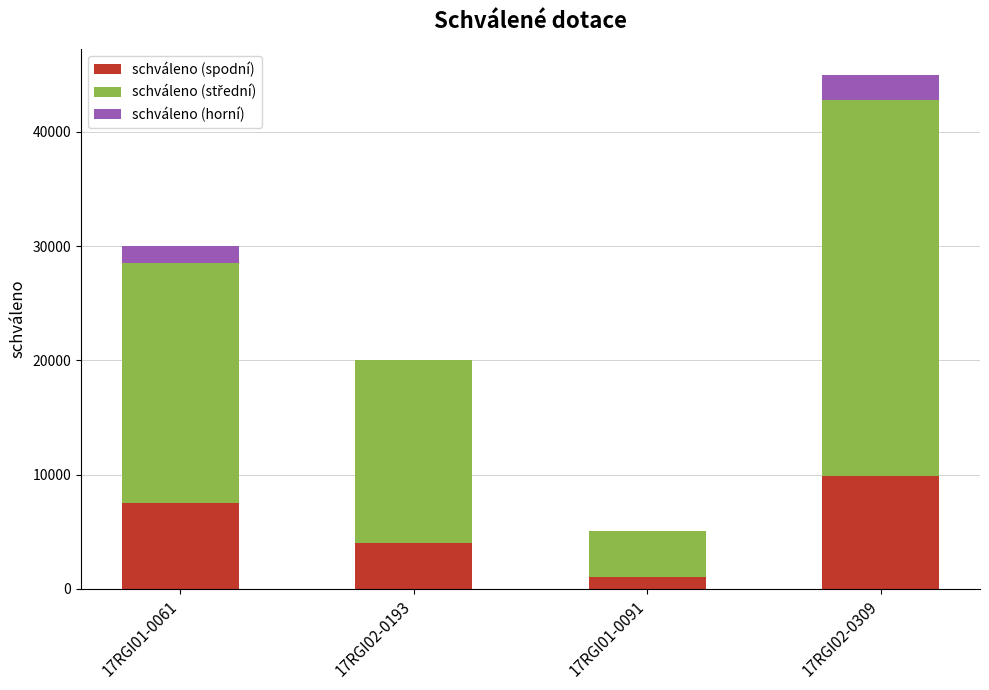

What is the sum of all schváleno (spodní) values?

22414.2